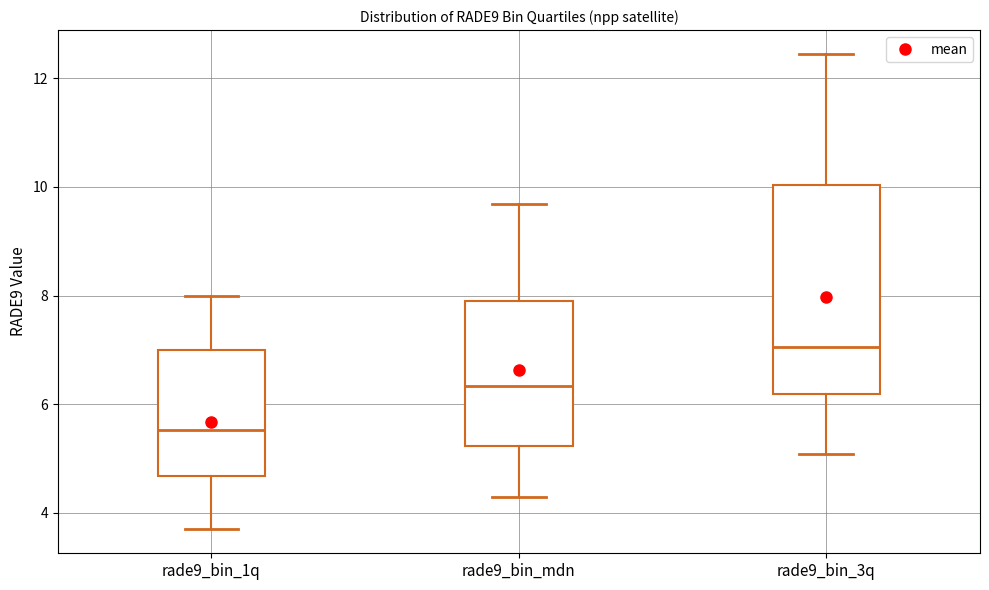

Reading left to right, transcribe this box plot: for each box, give where its median line is, the range the box spans, and where its two whiskers end, as read against the y-axis. The values are not printed on the chart, so give them approximately, as read against the axis.

rade9_bin_1q: median 5.6, box 4.6 to 7.0, whiskers 3.6 to 8.0
rade9_bin_mdn: median 6.4, box 5.2 to 7.8, whiskers 4.2 to 9.6
rade9_bin_3q: median 7.0, box 6.2 to 10.0, whiskers 5.0 to 12.4